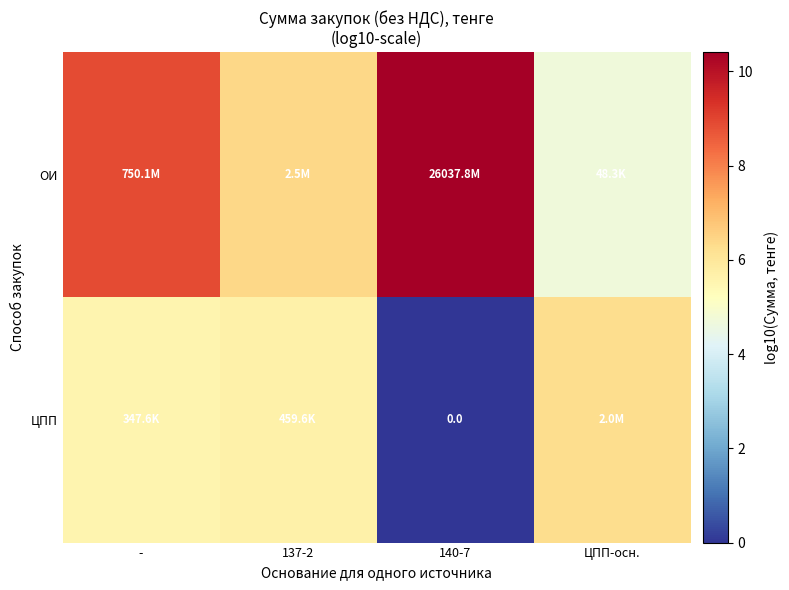

Which series has the largest range (max minus min)?

ЦПП